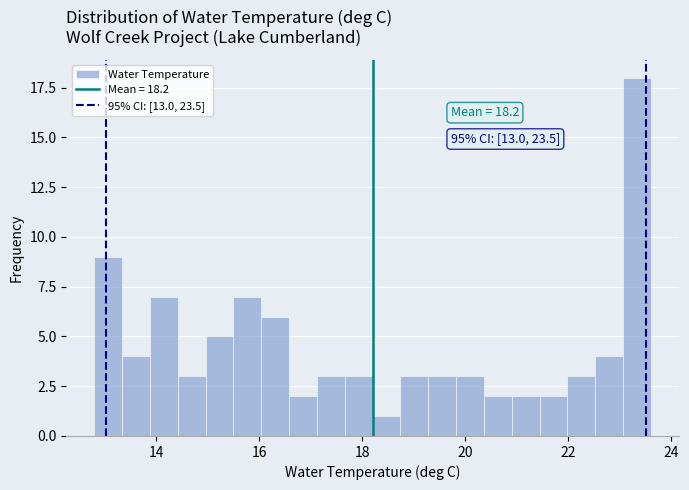

Around what value on the x-axis is the tallest bar? Give the approximate position of its centre, as read against the axis.

23.4